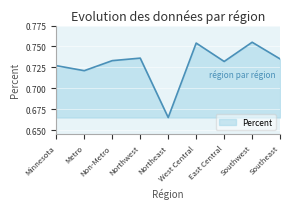

How many lines are shown in the chart?

1